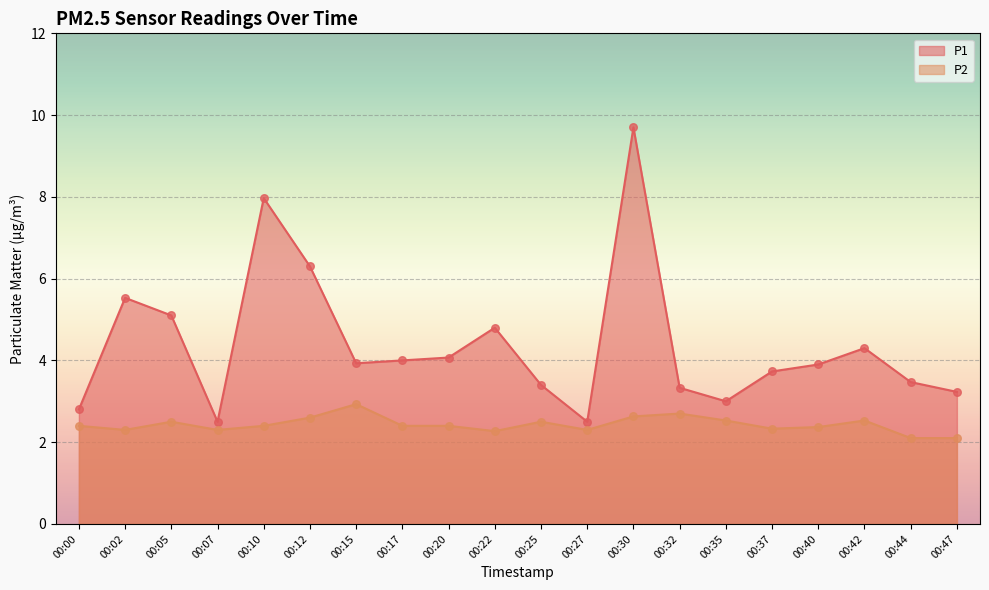

Which series contains the lowest Y value?

P2